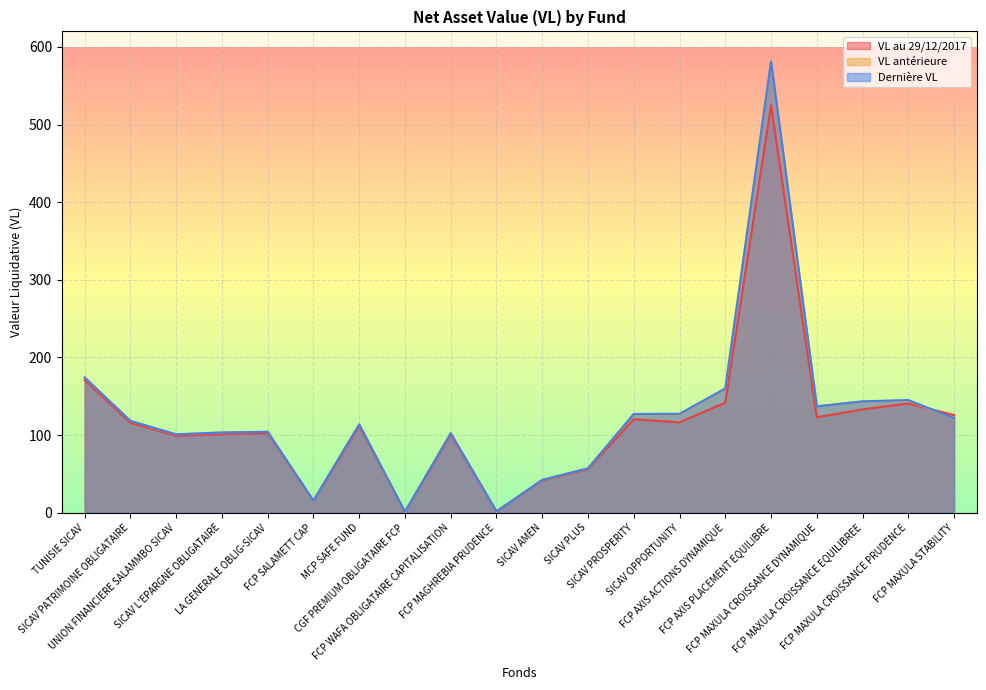

Where do VL au 29/12/2017 and Dernière VL first cross each other?

FCP MAXULA CROISSANCE PRUDENCE and FCP MAXULA STABILITY